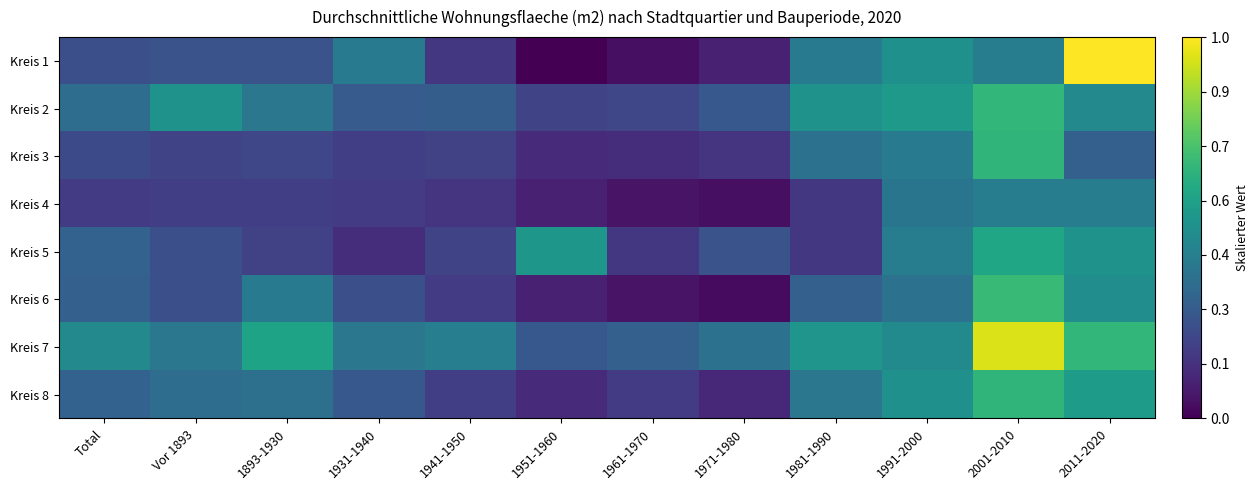

Which series changed the most between 1931-1940 and 1961-1970?

Kreis 1